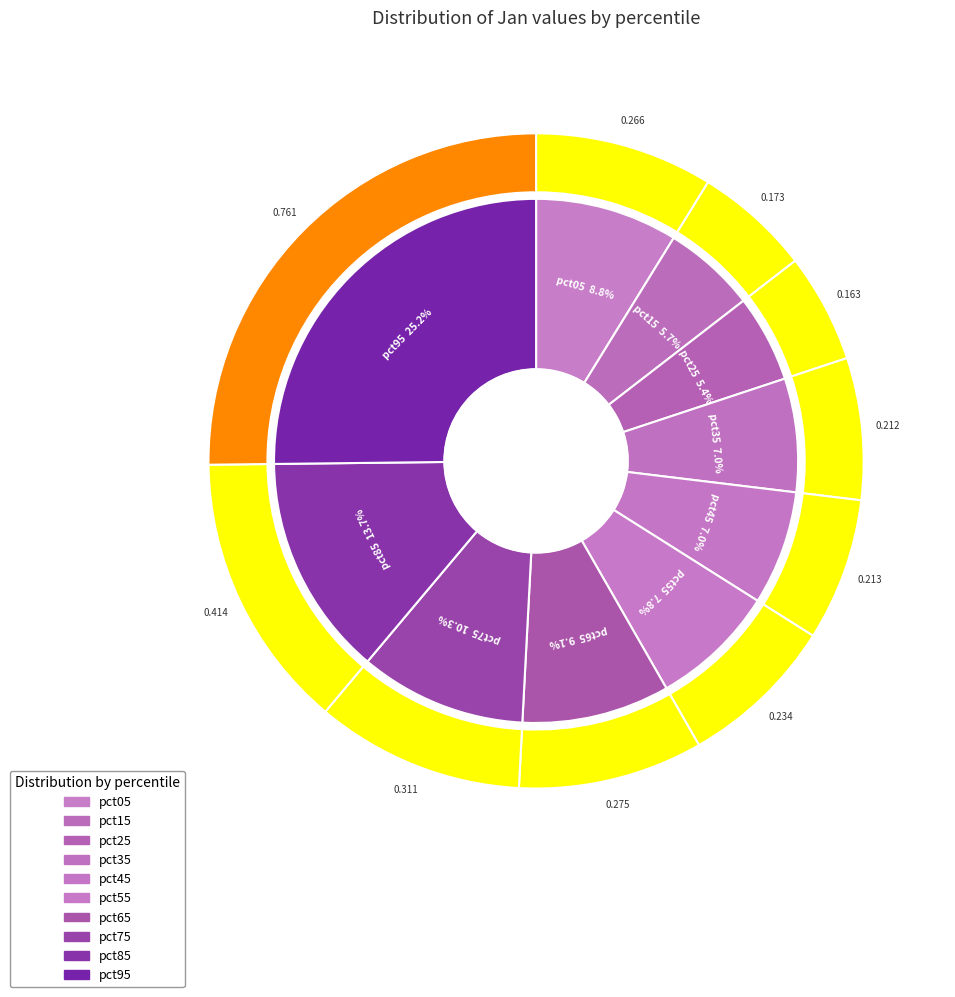

Is there any slice that represents more than half of the pie?

No